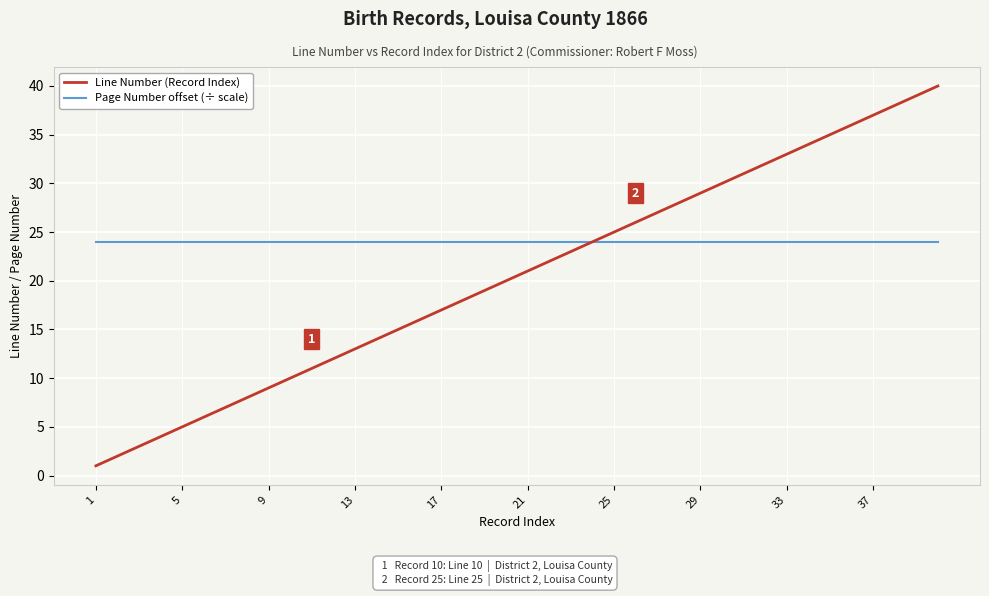

Which series has the largest total across all categories?

Page Number offset (÷ scale)